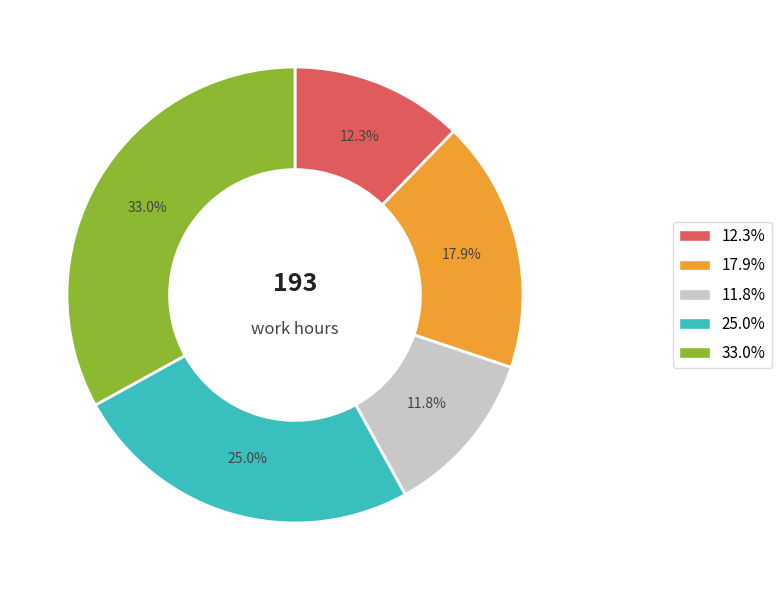

How many slices are in this pie chart?

5